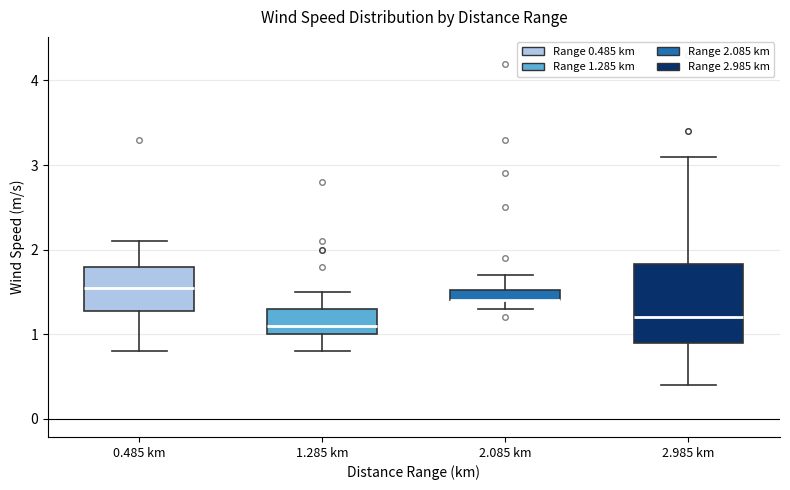

Where does the upper whisker of the box for 1.285 km end on the y-axis? The values are not printed on the chart, so give them approximately, as read against the axis.

1.5